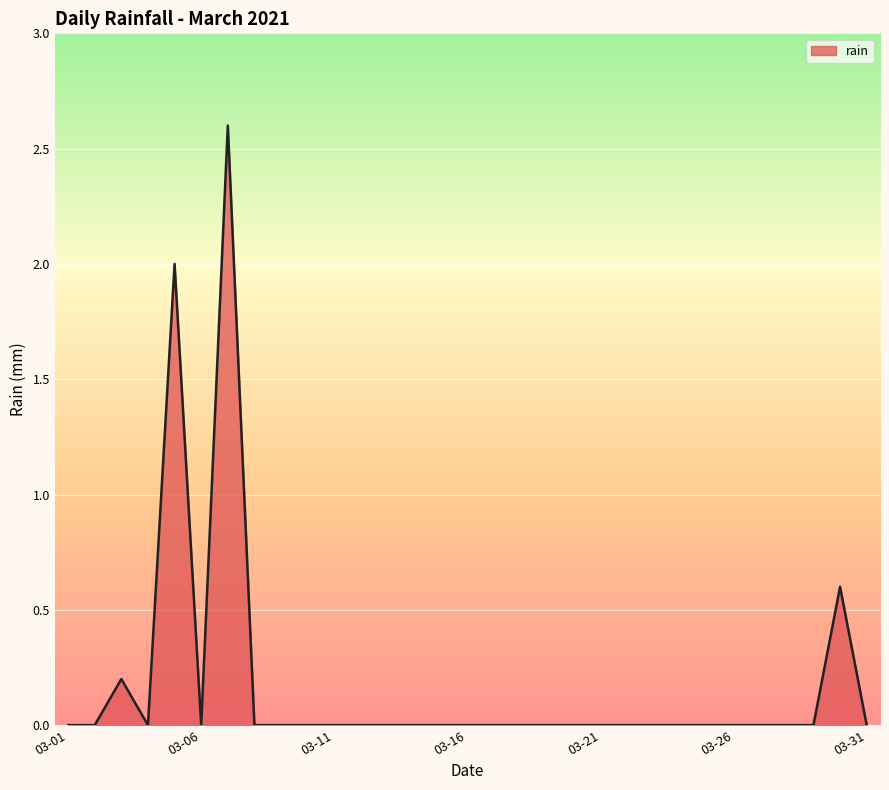

What is the greatest value displayed?

2.6